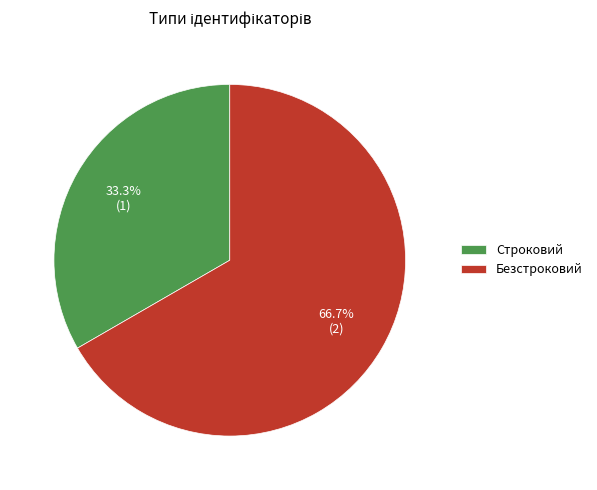

Is there any slice that represents more than half of the pie?

Yes